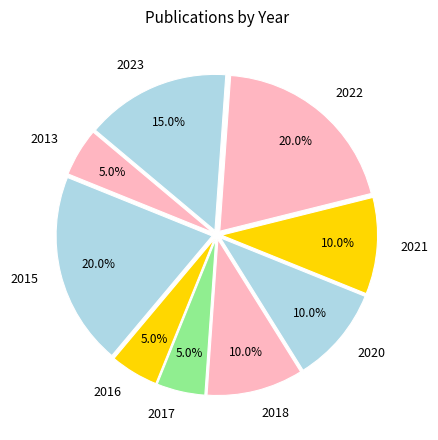

Which has a higher value, 2022 or 2017?

2022